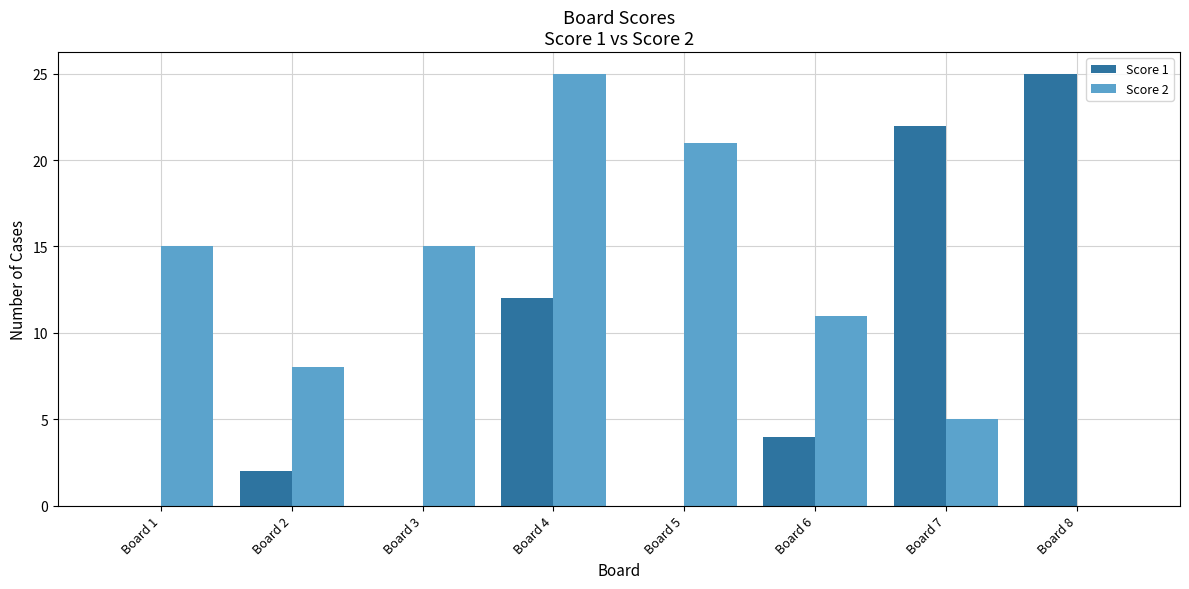

True or false: Score 1 has a value of 2 at Board 2.

True